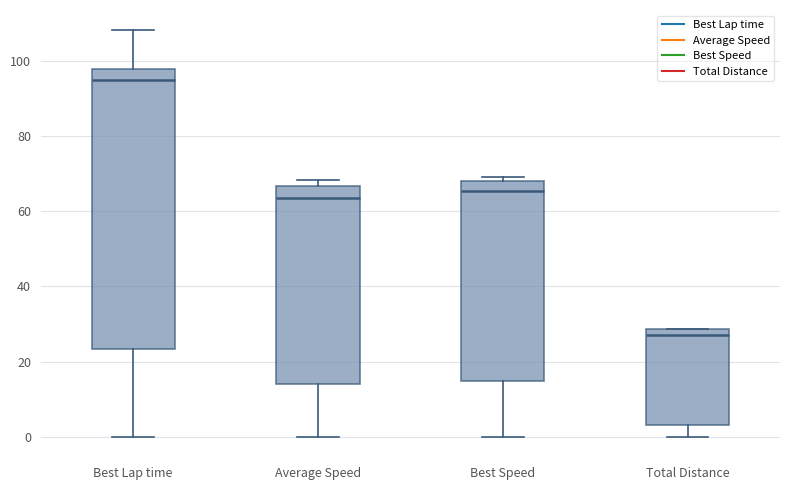

Reading left to right, transcribe this box plot: for each box, give where its median line is, the range the box spans, and where its two whiskers end, as read against the y-axis. The values are not printed on the chart, so give them approximately, as read against the axis.

Best Lap time: median 94, box 24 to 98, whiskers 0 to 108
Average Speed: median 64, box 14 to 66, whiskers 0 to 68
Best Speed: median 66, box 14 to 68, whiskers 0 to 70
Total Distance: median 28 (just below the box's upper edge), box 4 to 28, whiskers 0 to 28